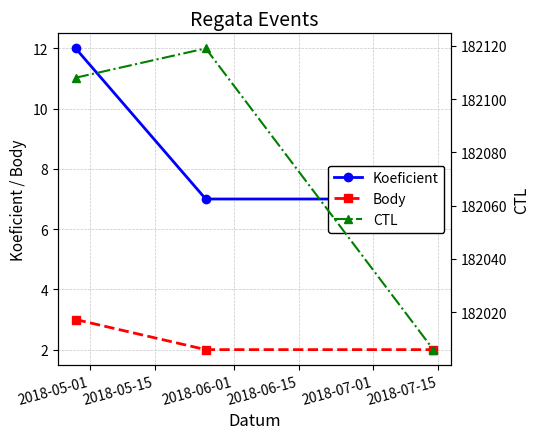

Rank the series at 2018-05-15 from highest to lowest value.

CTL, Koeficient, Body